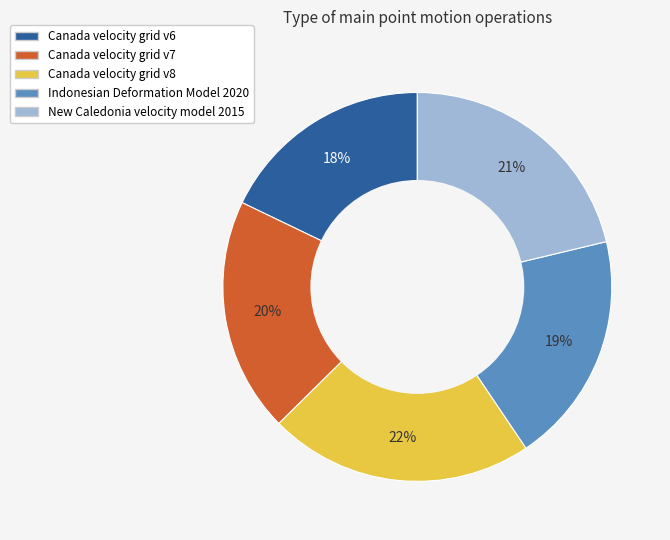

Which has a higher value, Canada velocity grid v6 or Canada velocity grid v8?

Canada velocity grid v8